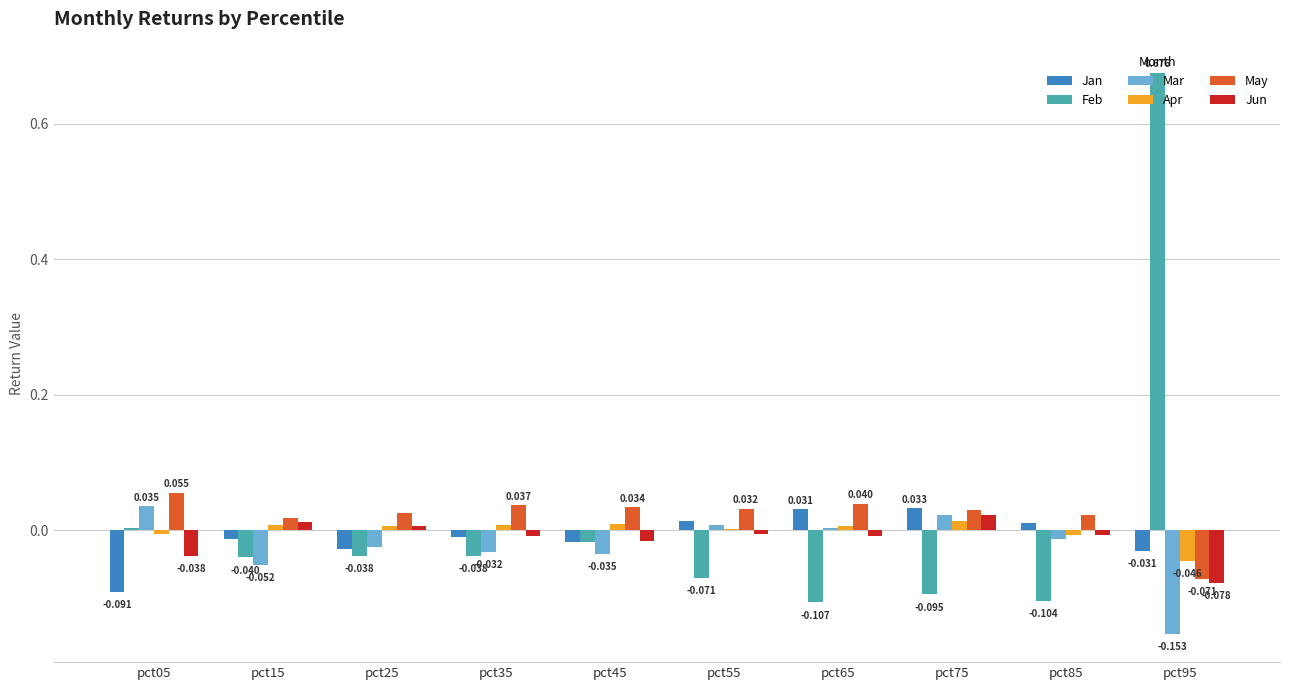

Reading right to left, transcribe all the data shown in this chart.

Jan: -0.0	0.0	0.0	0.0	0.0	-0.0	-0.0	-0.0	-0.0	-0.1
Feb: 0.7	-0.1	-0.1	-0.1	-0.1	-0.0	-0.0	-0.0	-0.0	0.0
Mar: -0.2	-0.0	0.0	0.0	0.0	-0.0	-0.0	-0.0	-0.1	0.0
Apr: -0.0	-0.0	0.0	0.0	0.0	0.0	0.0	0.0	0.0	-0.0
May: -0.1	0.0	0.0	0.0	0.0	0.0	0.0	0.0	0.0	0.1
Jun: -0.1	-0.0	0.0	-0.0	-0.0	-0.0	-0.0	0.0	0.0	-0.0